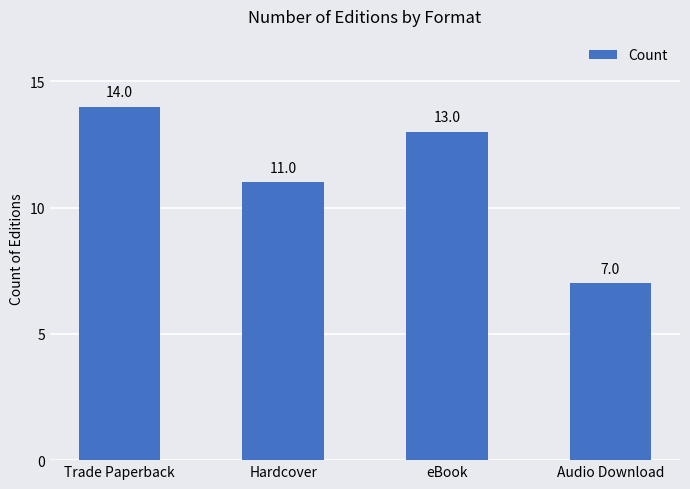

What is the difference between the values at Trade Paperback and eBook?

1